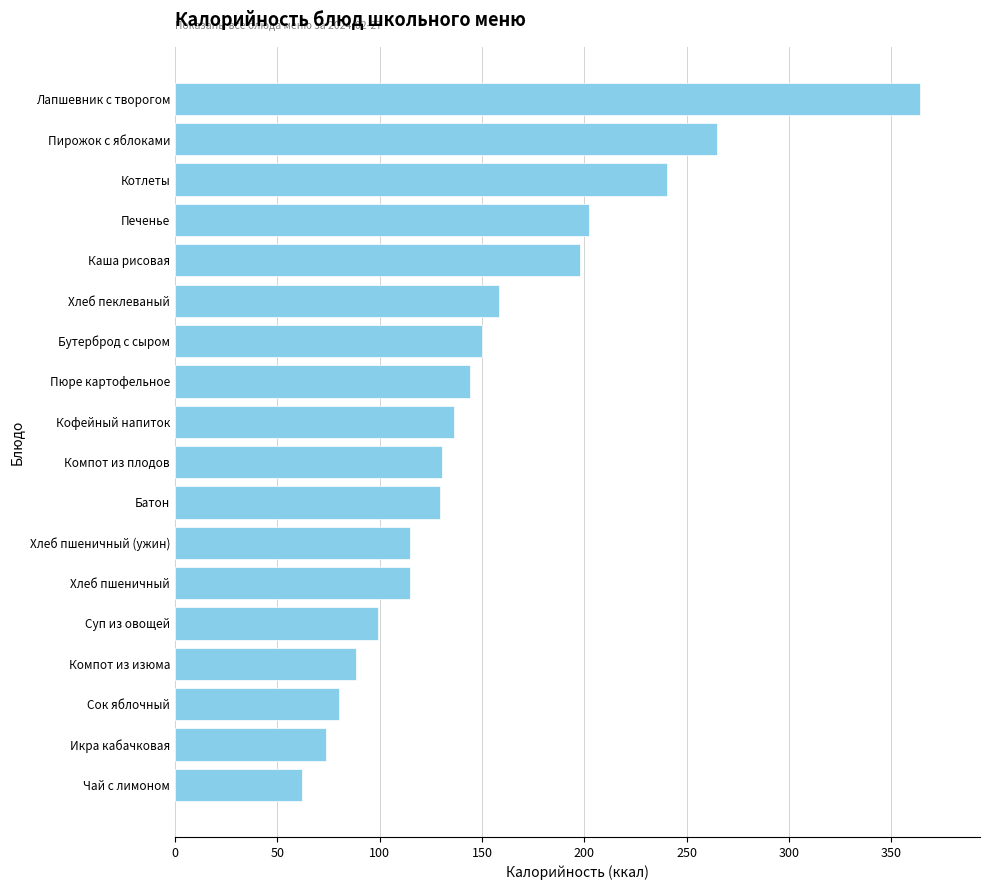

What is the average value?

152.9